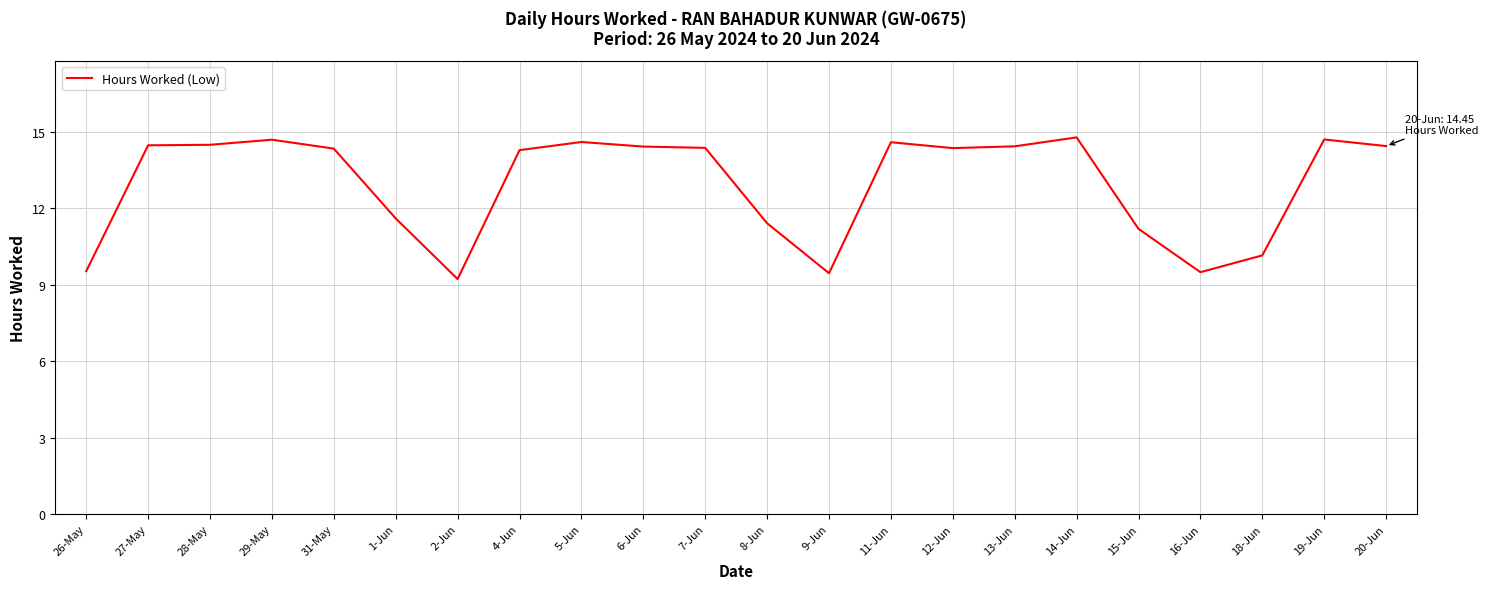

What is the difference between the maximum and minimum values?

5.6